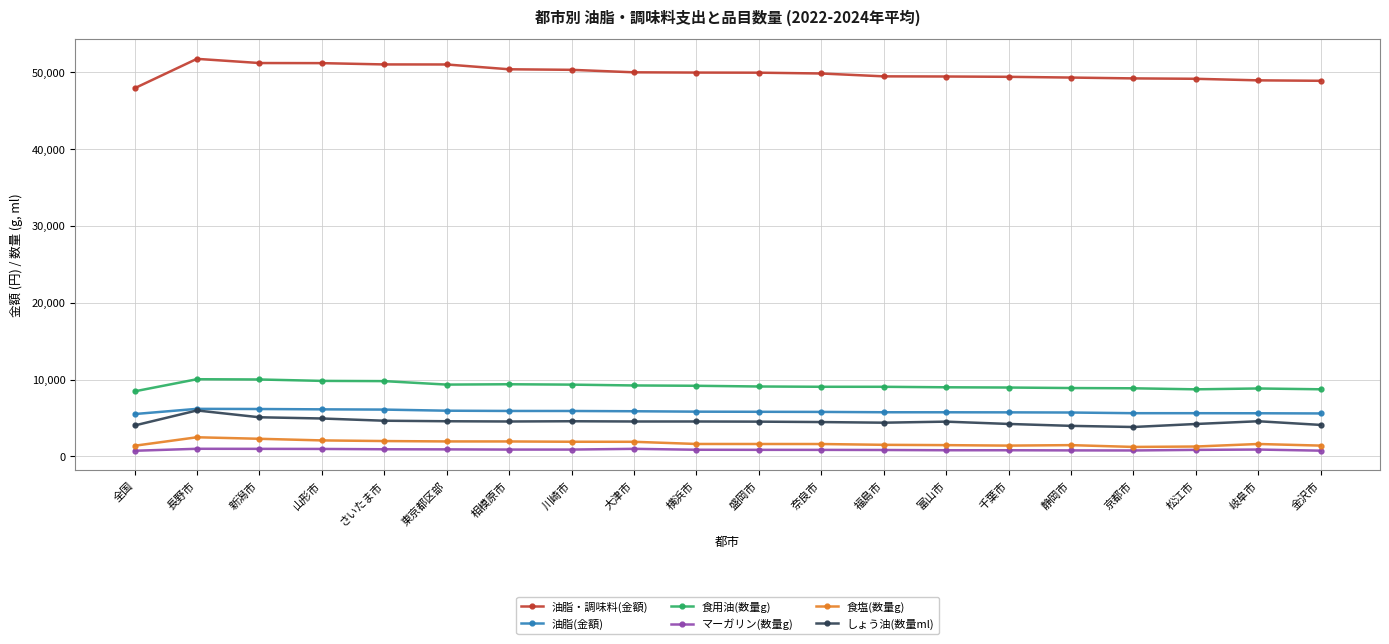

True or false: マーガリン(数量g) has more than 0 points higher than both neighbors.

True